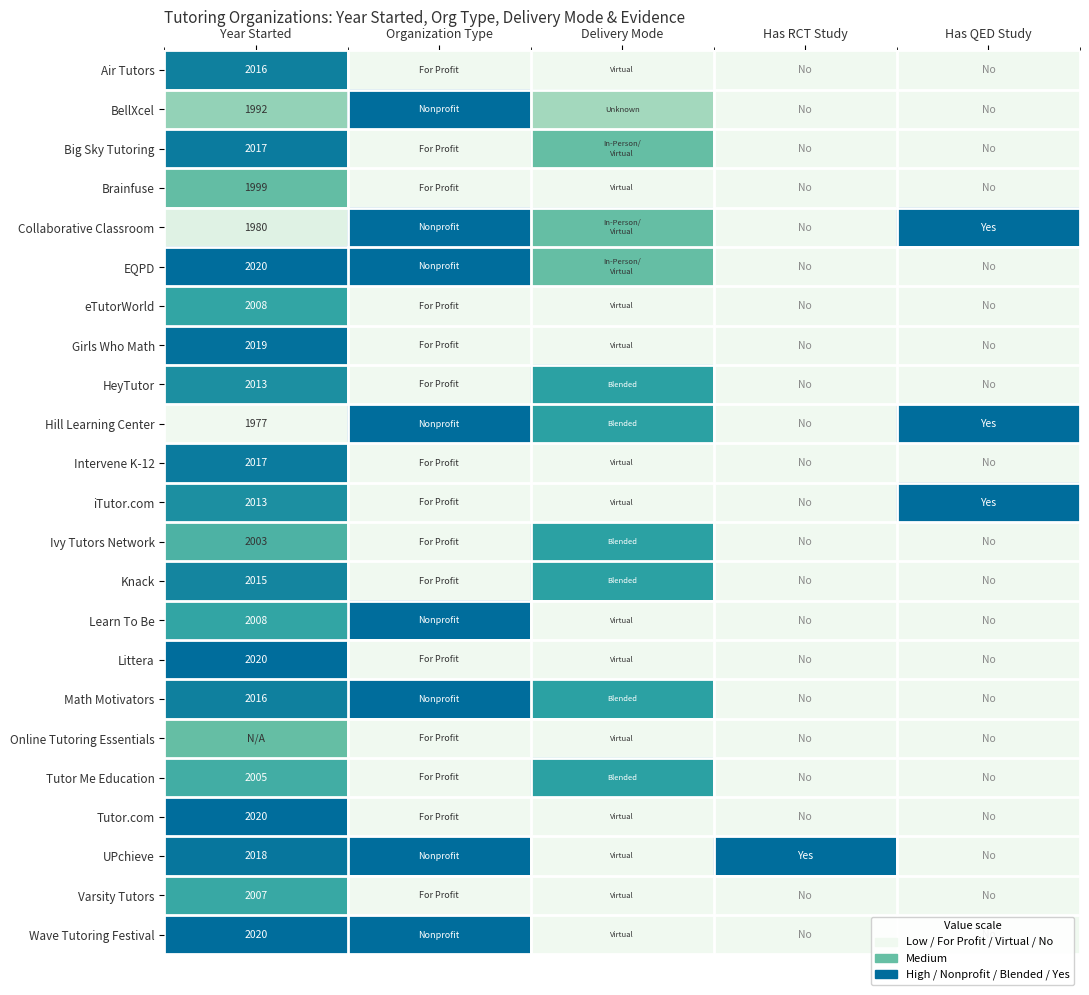

The Tutor Me Education series shows -0.3 at Organization Type. True or false?

False